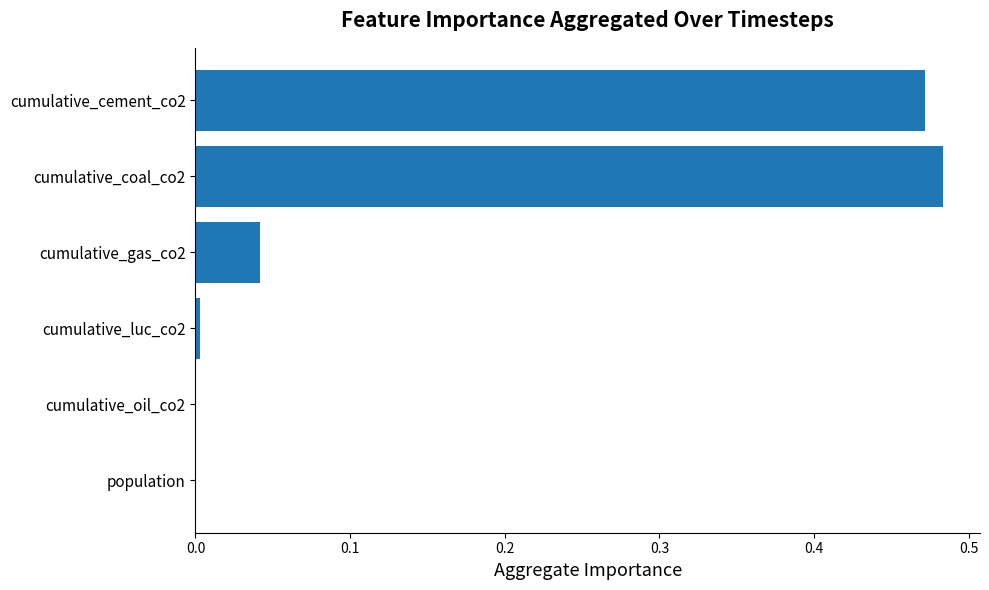

The value at cumulative_gas_co2 is 0.1. True or false?

False